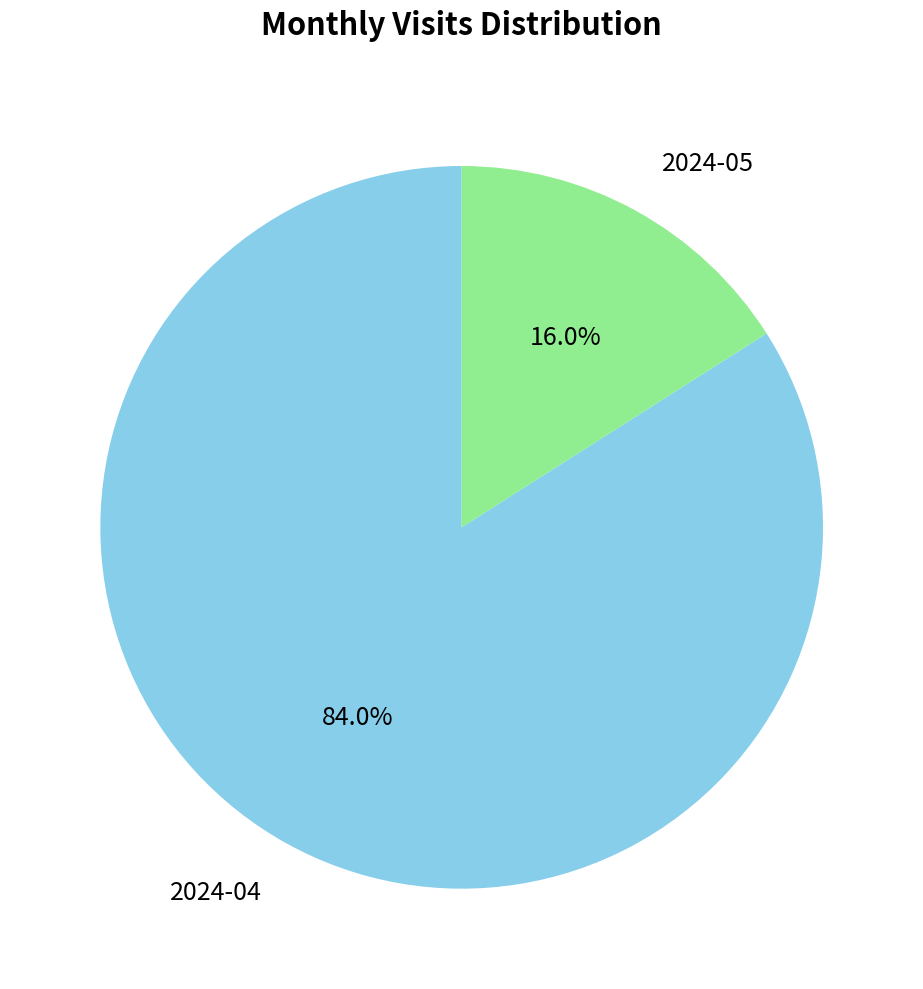

Which has a higher value, 2024-05 or 2024-04?

2024-04